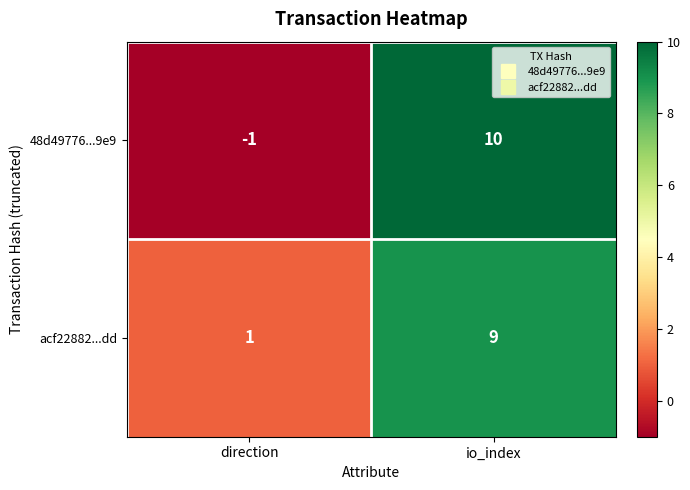

At which category does the chart reach its minimum across all series?

direction